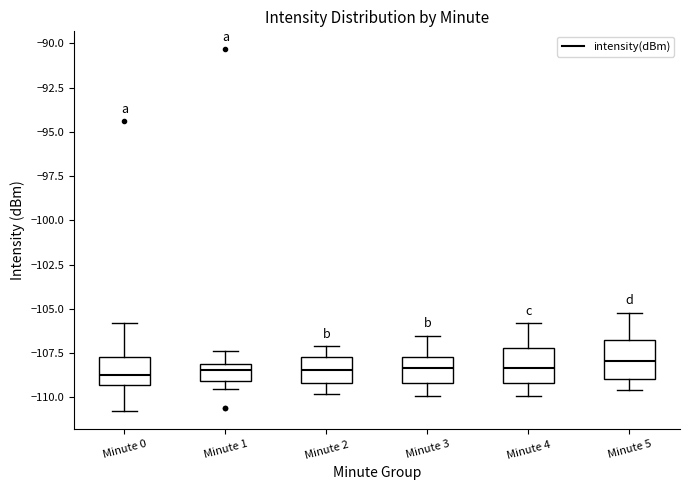

Reading left to right, transcribe this box plot: for each box, give where its median line is, the range the box spans, and where its two whiskers end, as read against the y-axis. The values are not printed on the chart, so give them approximately, as read against the axis.

Minute 0: median -108.5, box -109.5 to -107.5, whiskers -111.0 to -106.0
Minute 1: median -108.5, box -109.0 to -108.0, whiskers -109.5 to -107.5
Minute 2: median -108.5, box -109.0 to -107.5, whiskers -110.0 to -107.0
Minute 3: median -108.5, box -109.0 to -107.5, whiskers -110.0 to -106.5
Minute 4: median -108.5, box -109.0 to -107.0, whiskers -110.0 to -106.0
Minute 5: median -108.0, box -109.0 to -106.5, whiskers -109.5 to -105.0